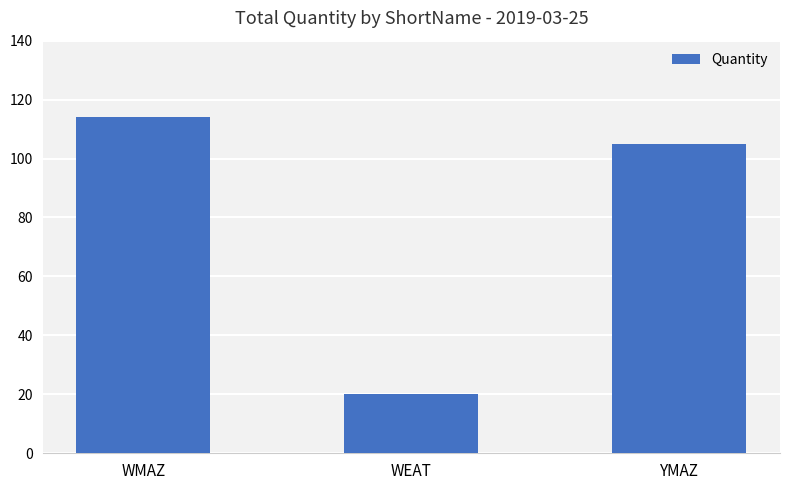

At which label is the value closest to 67?

YMAZ